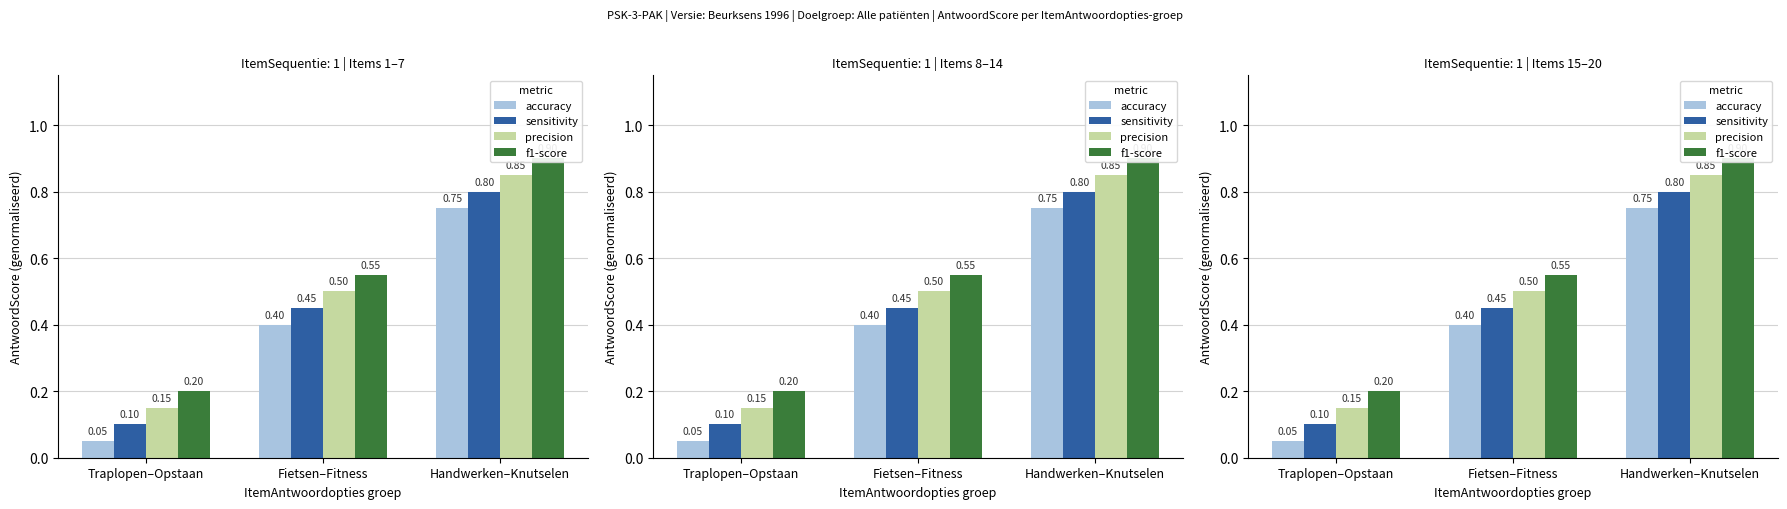

What is the value of the accuracy bar at the 3rd from the left?

0.8